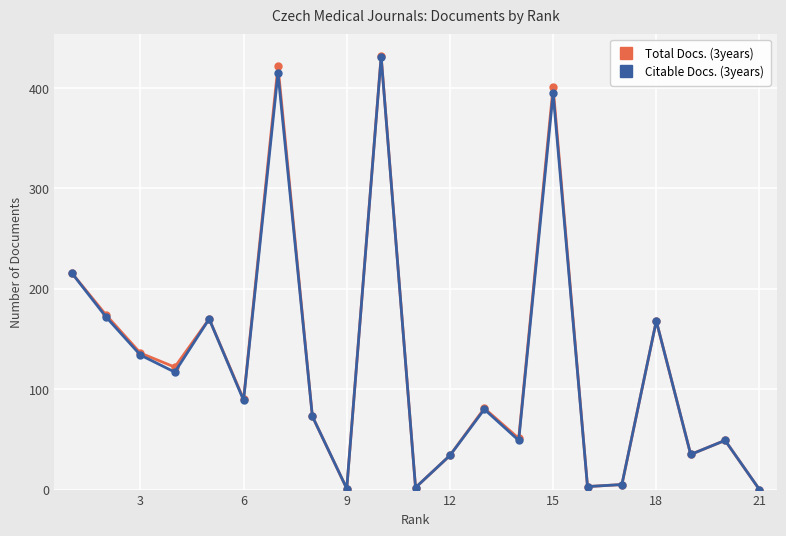

How many data points does each series have?

21